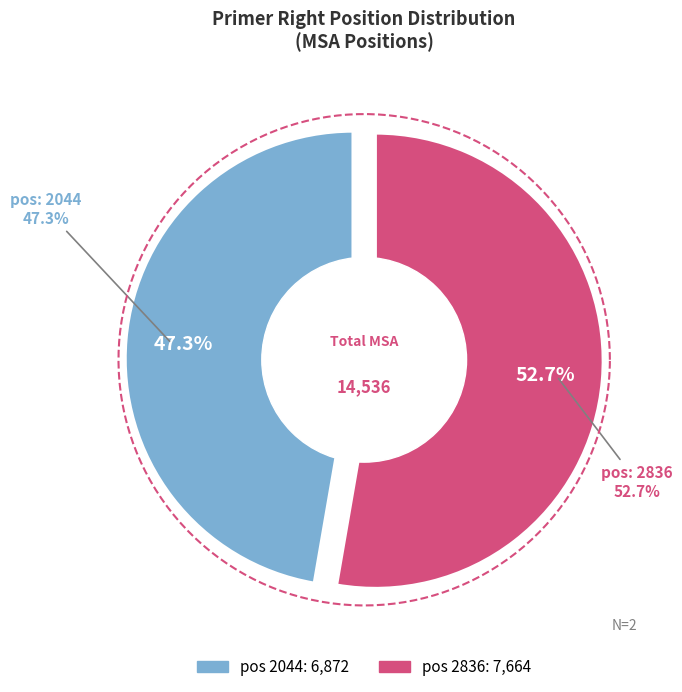

Approximately how many times larger is the value at 2836 compared to 2044?

1.1